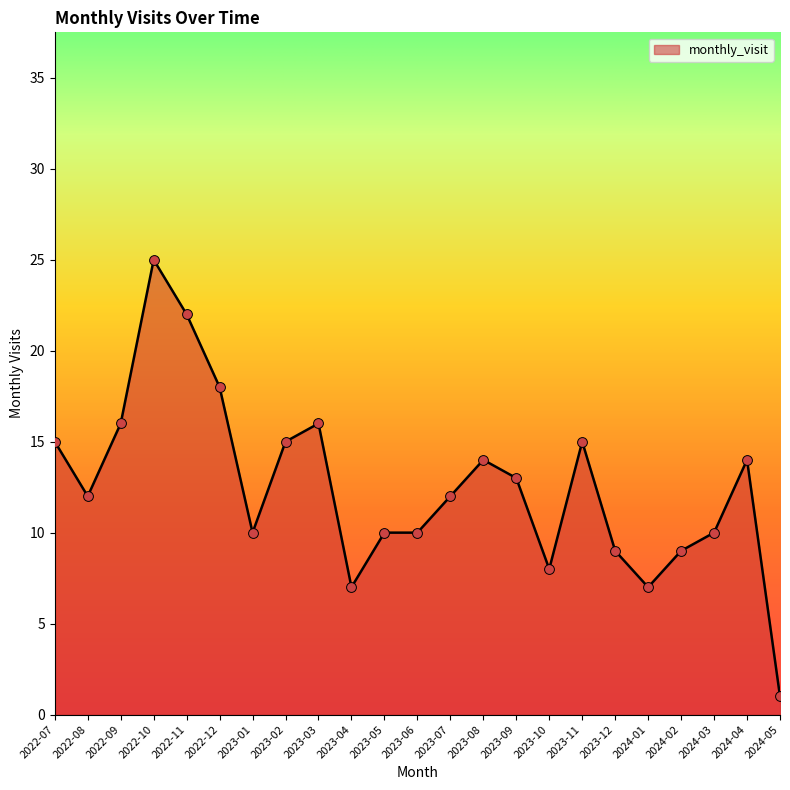

Which has a higher value, 2024-05 or 2023-10?

2023-10